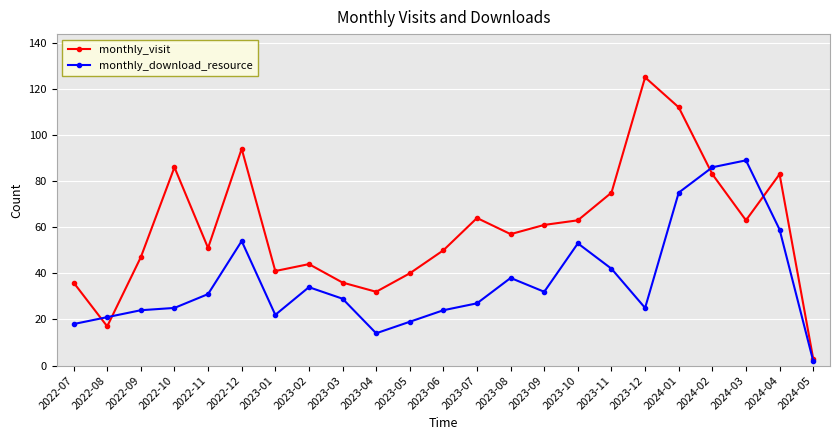

What is the value of the monthly_visit point at the 16th from the left?

63